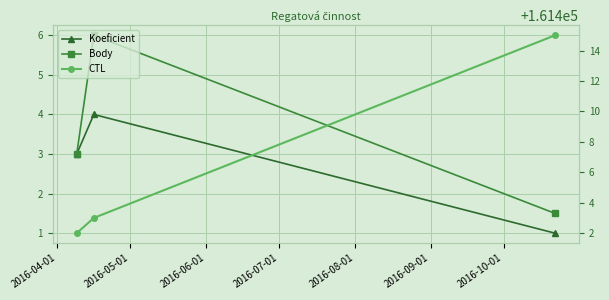

Is this an area chart (filled region under the line)?

No